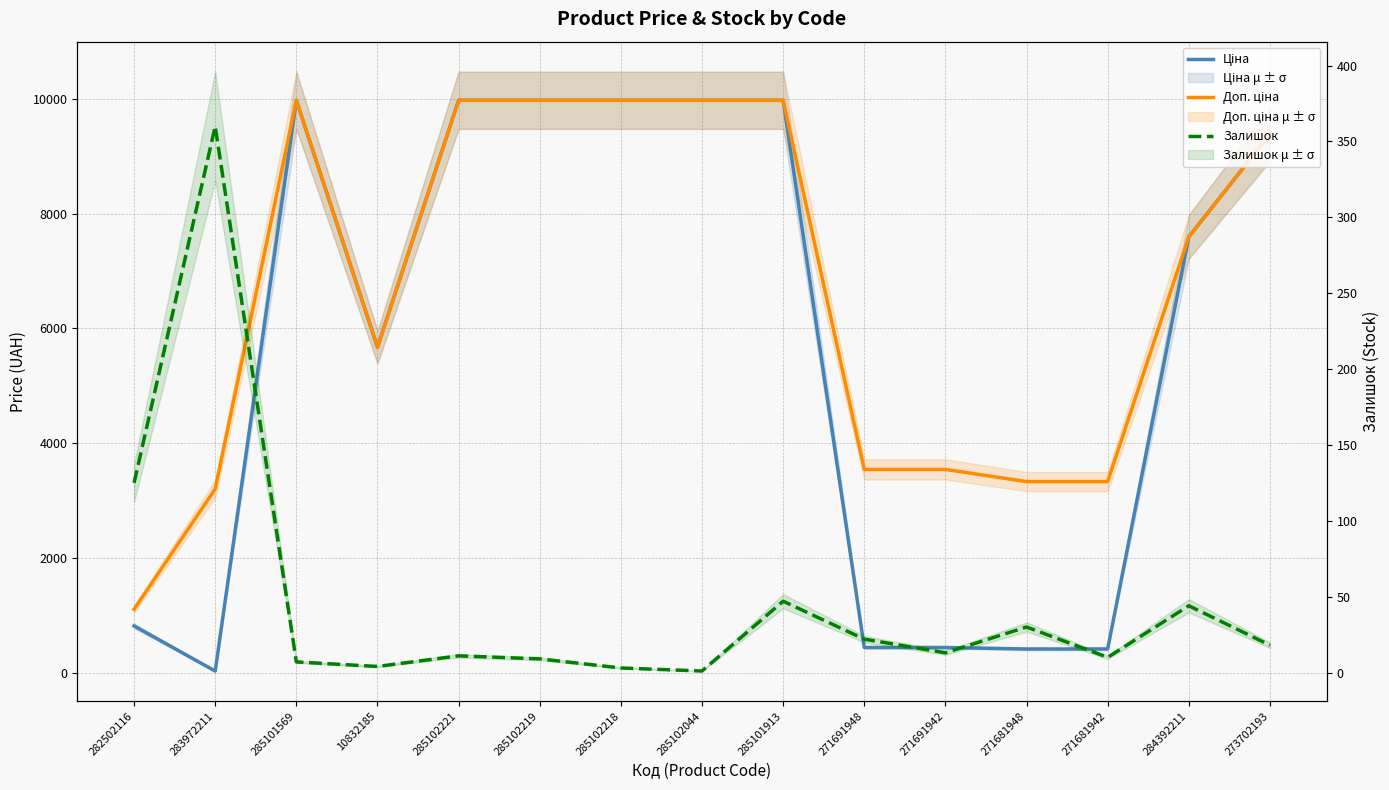

Count the number of data series in this chart.

3